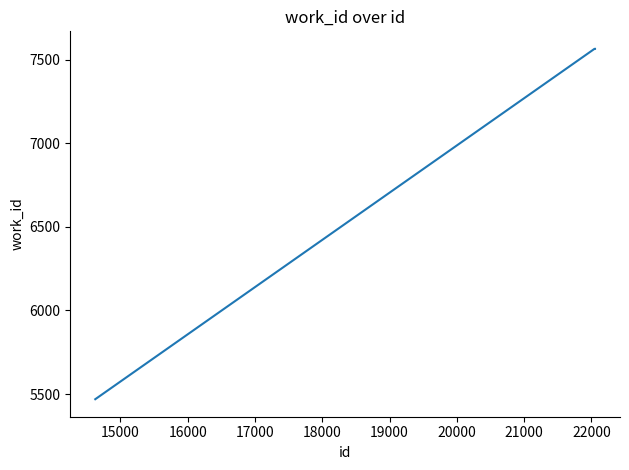

How many series are shown in this chart?

1